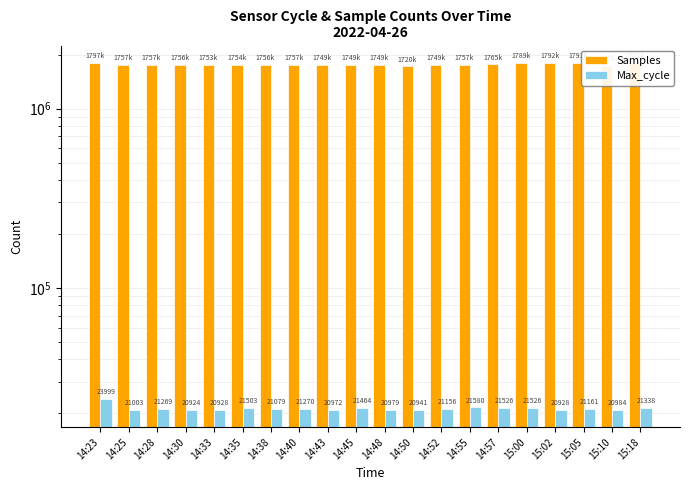

What position from the right is 14:50?

9